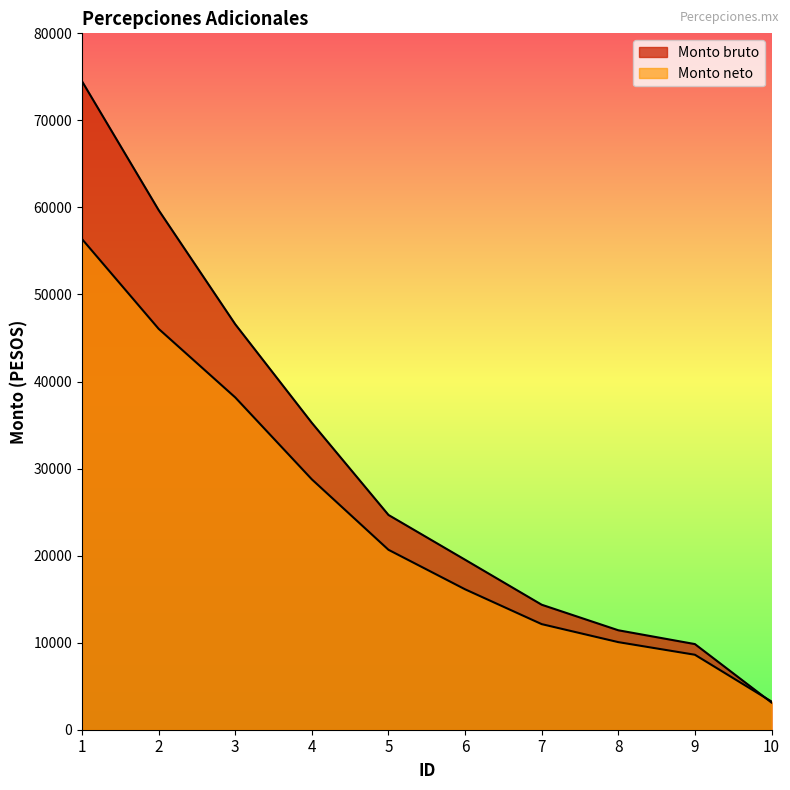

Is it true that Monto neto equals 77928.3 at 1?

False